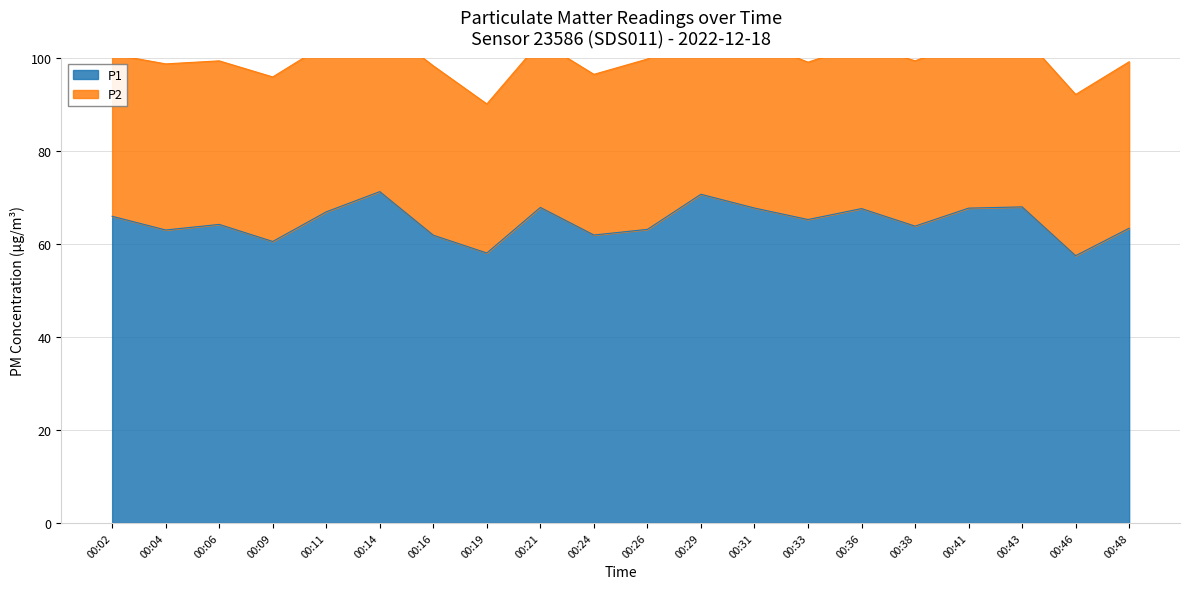

List the labels in order of value, smallest first.

00:46, 00:19, 00:09, 00:16, 00:24, 00:04, 00:26, 00:48, 00:38, 00:06, 00:33, 00:02, 00:11, 00:36, 00:41, 00:31, 00:21, 00:43, 00:29, 00:14